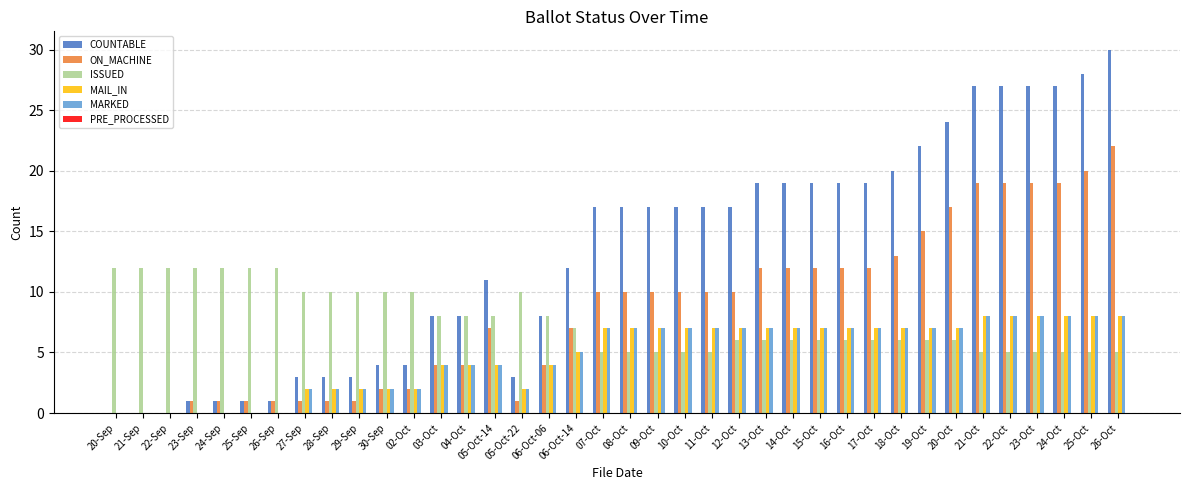

What is the total value across all series at 26-Oct?

73